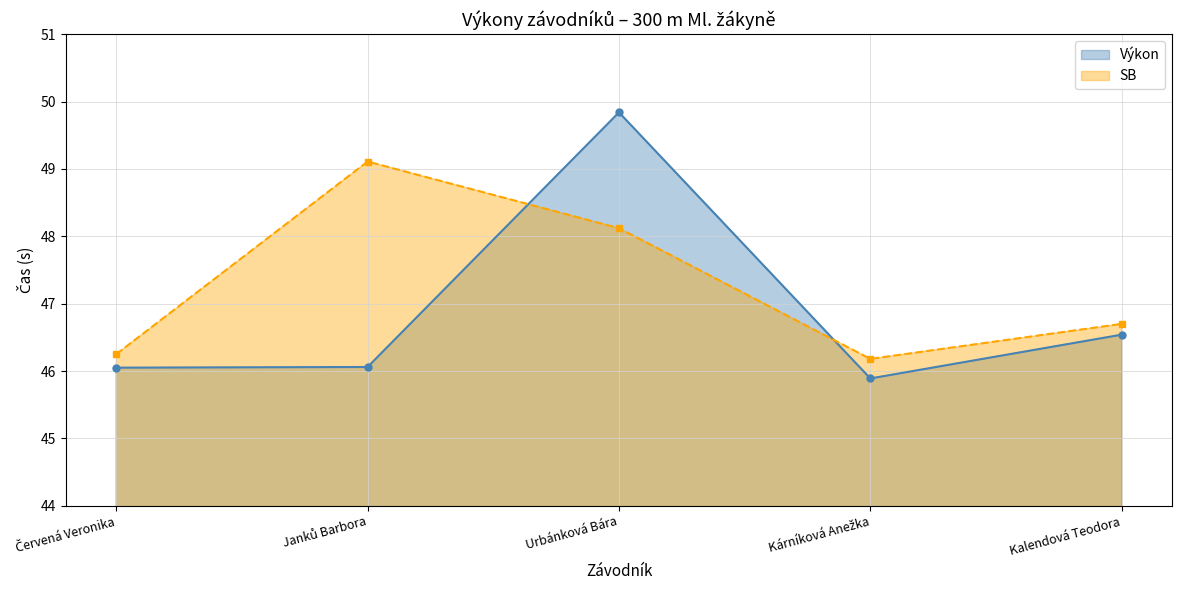

Is it true that Výkon equals 65.3 at Urbánková Bára?

False